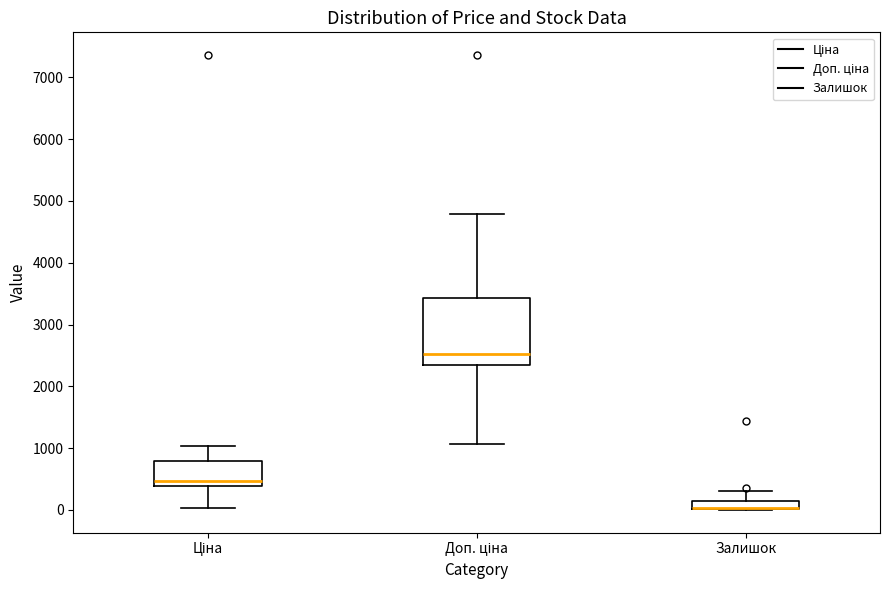

Where does the upper whisker of the box for Ціна end on the y-axis? The values are not printed on the chart, so give them approximately, as read against the axis.

1000